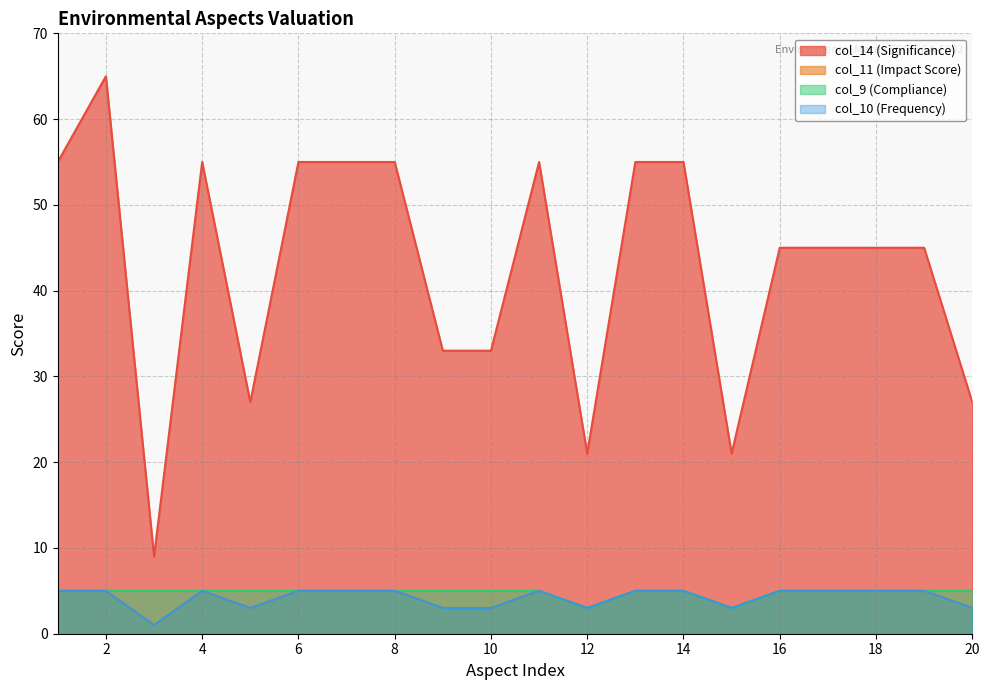

How many data points in col_9 (Compliance) are less than 5?

2